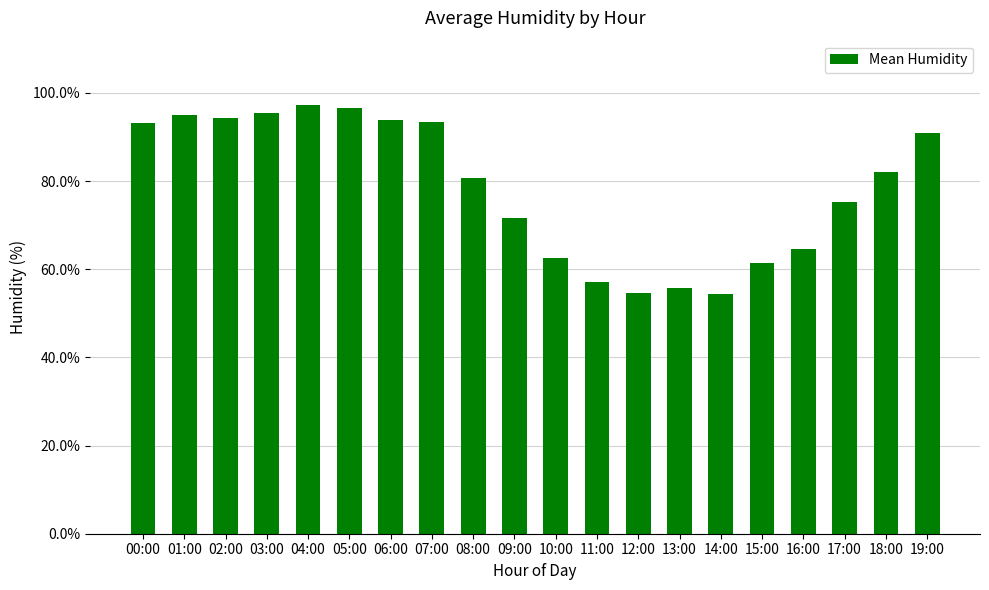

What is the sum of the values at 08:00 and 03:00?

176.1